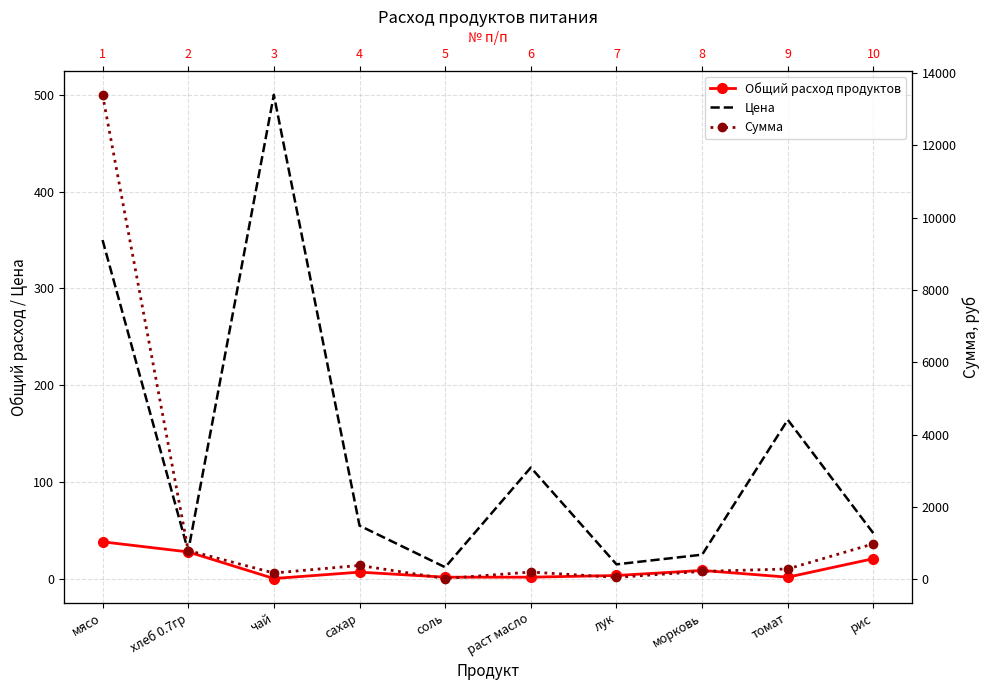

What position from the left is рис?

10